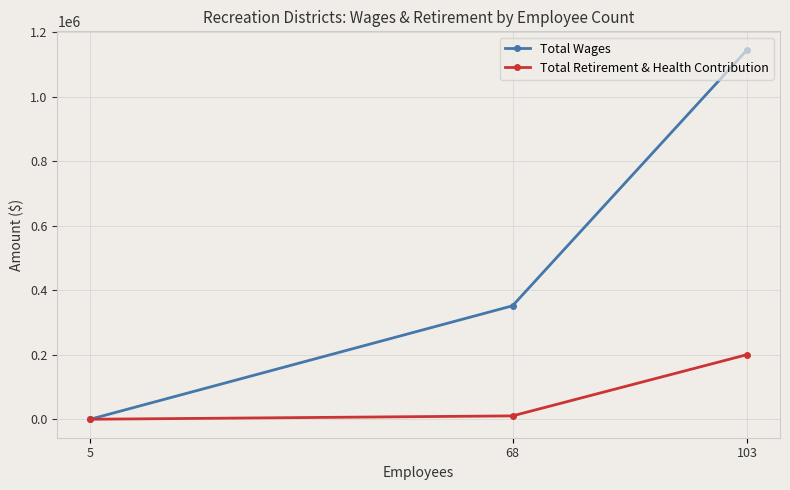

Which series has the largest range (max minus min)?

Total Wages